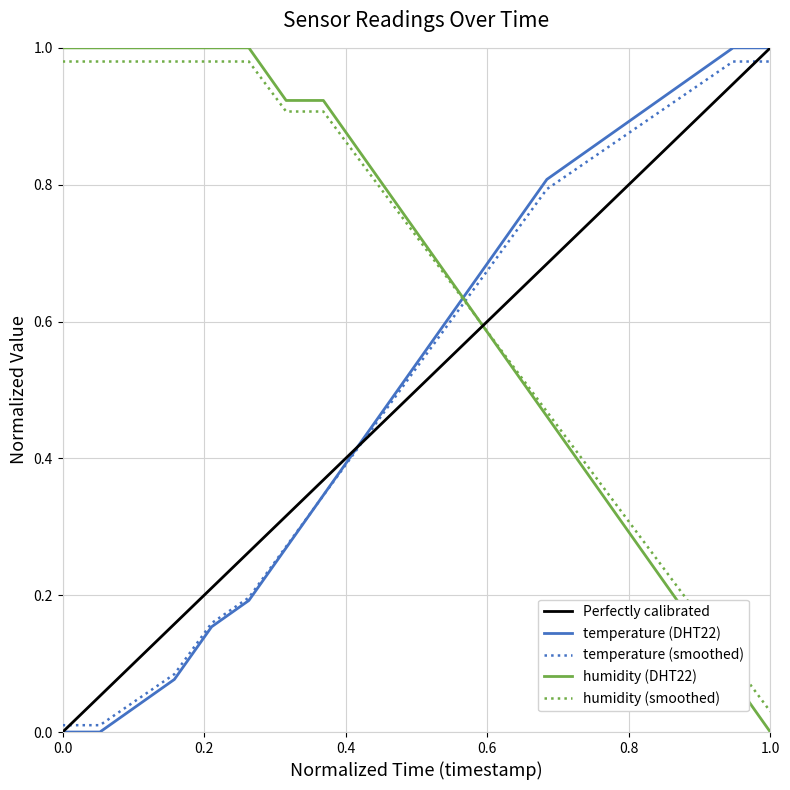

How many intersections are there between humidity and temperature?

1